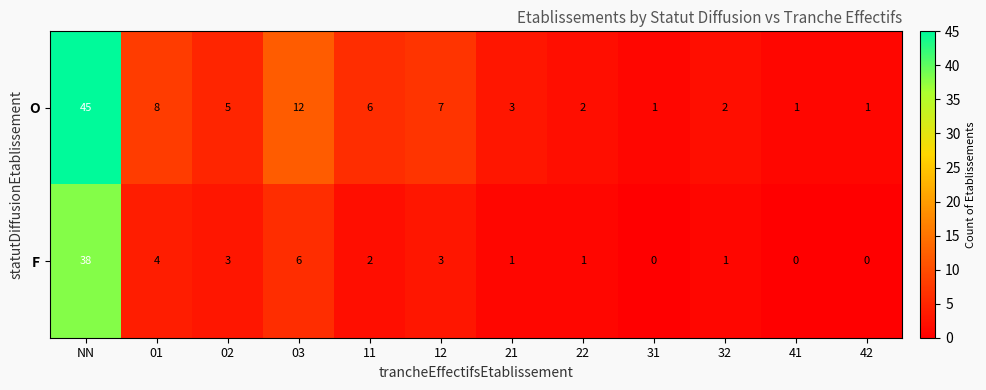

Between 01 and 03, which series saw the biggest shift?

O